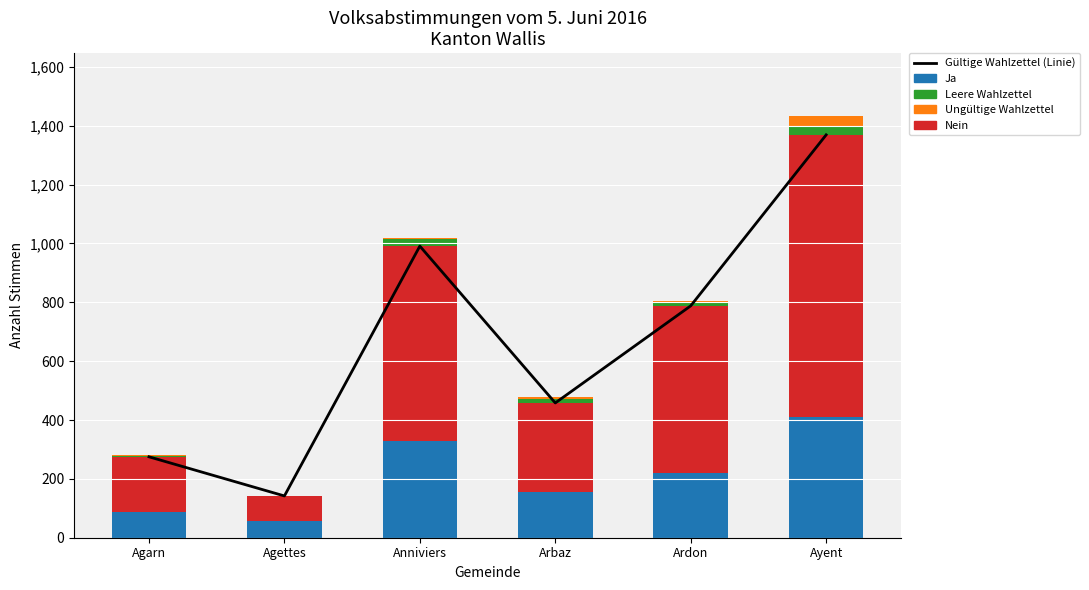

What is the label of the 1st bar from the right?

Ayent